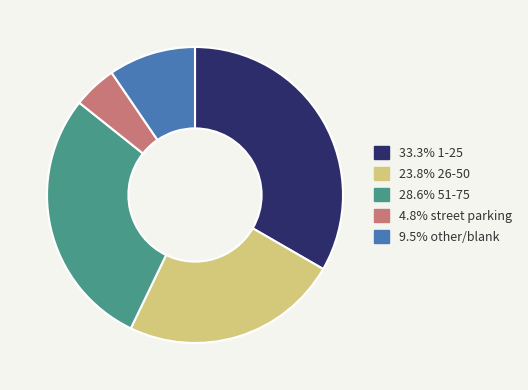

Is there any slice that represents more than half of the pie?

No